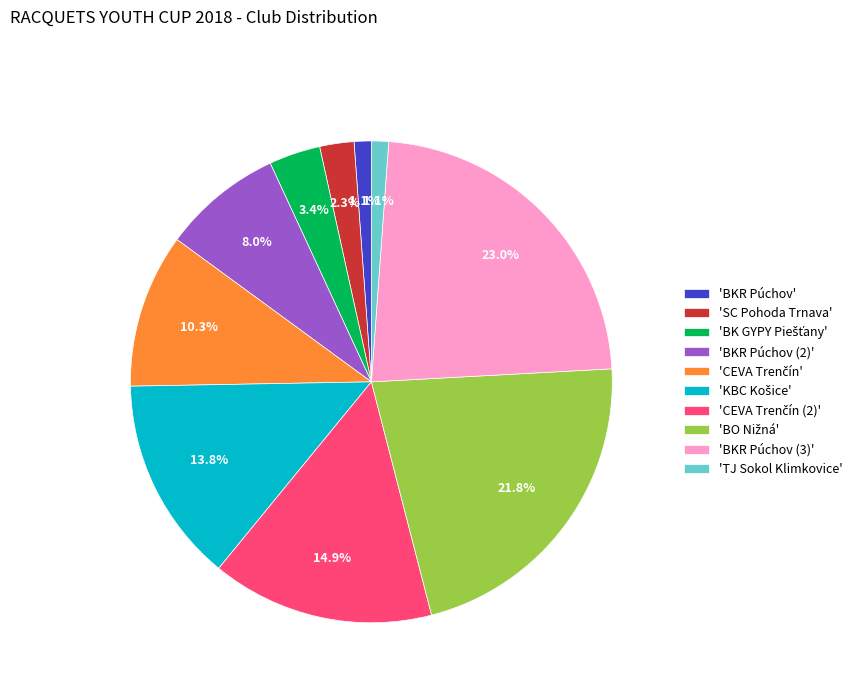

What is the largest slice in the pie chart?

'BKR Púchov (3)'